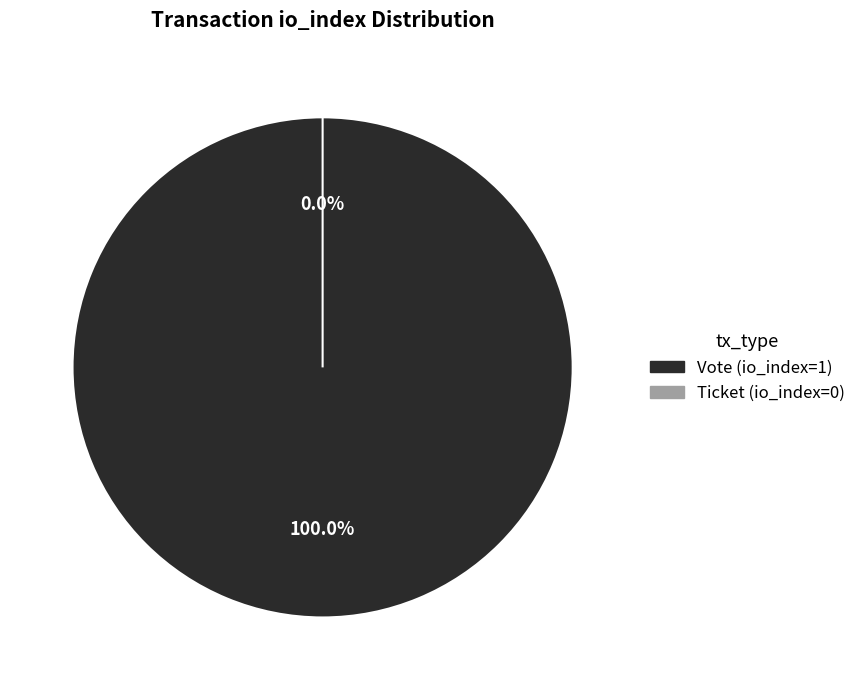

How many segments does this pie chart have?

2